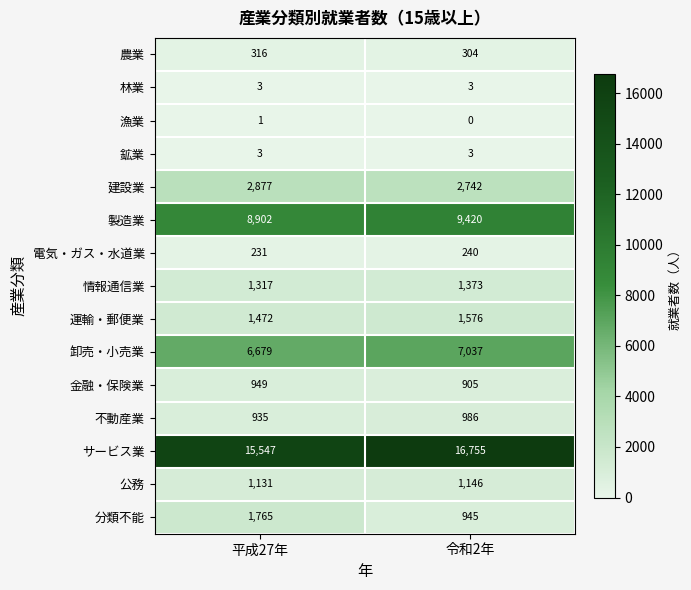

What is the total value across all series at 平成27年?

42128